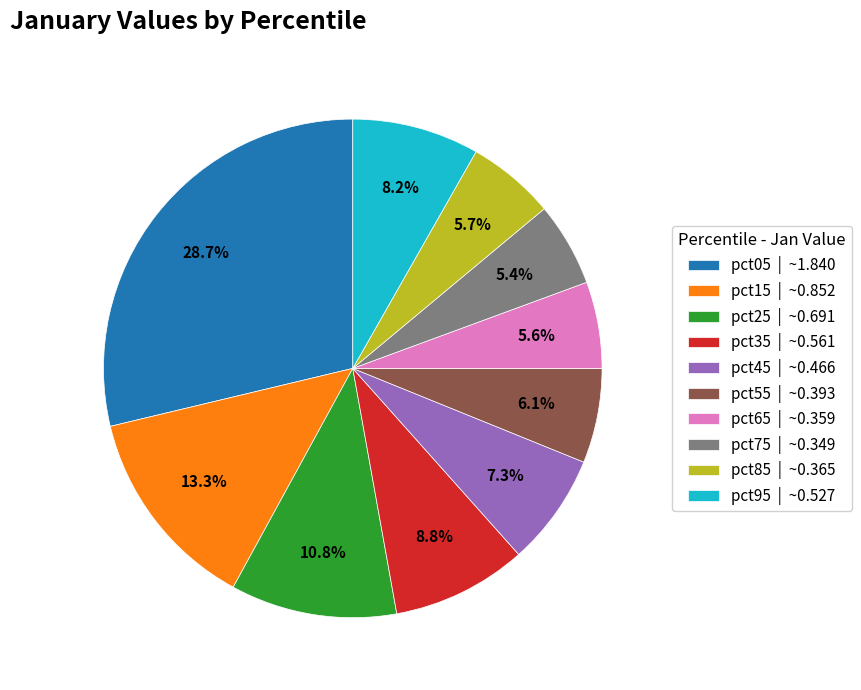

To the nearest percent, what is the difference between the largest and smallest slice percentages?

23%